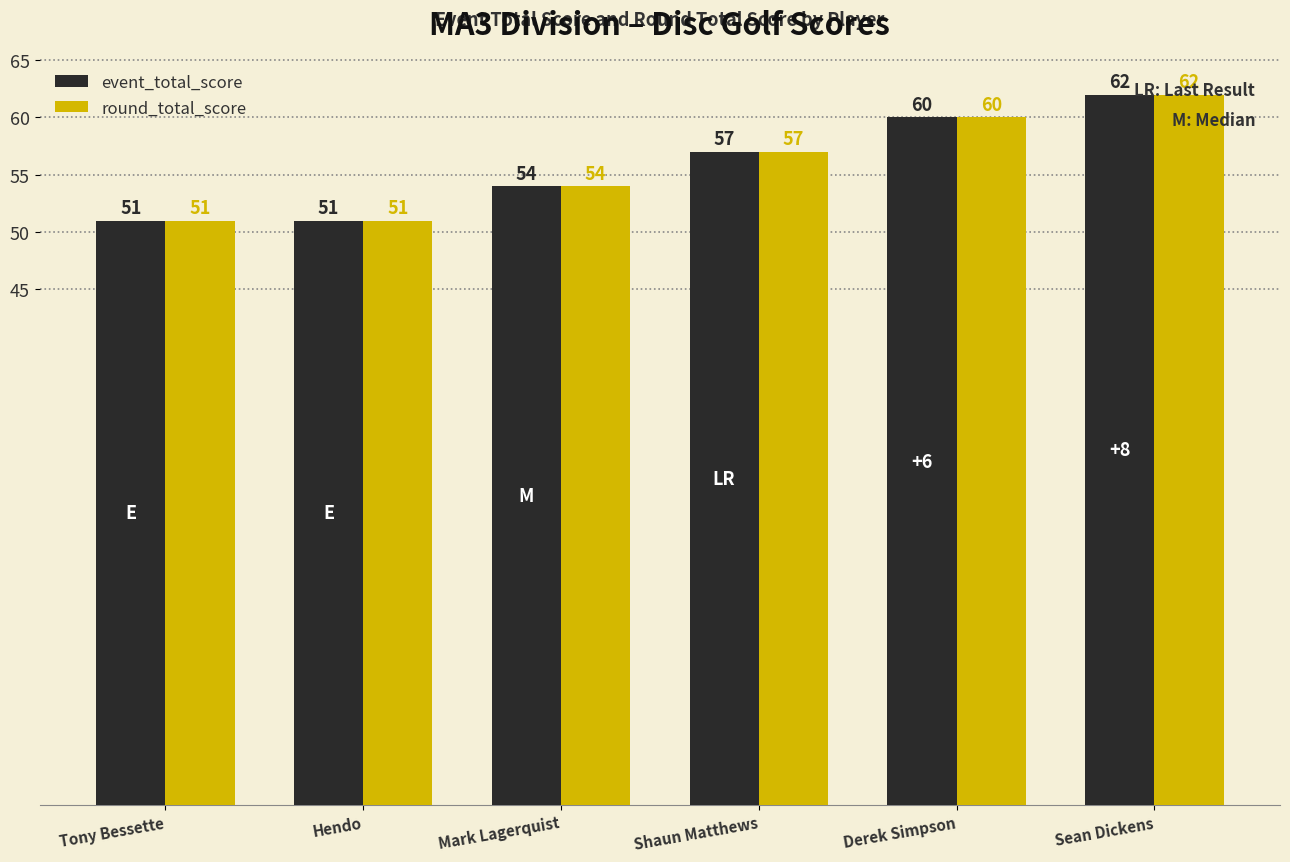

Reading left to right, list all the values displayed in this chart.

event_total_score: Tony Bessette=51	Hendo=51	Mark Lagerquist=54	Shaun Matthews=57	Derek Simpson=60	Sean Dickens=62
round_total_score: Tony Bessette=51	Hendo=51	Mark Lagerquist=54	Shaun Matthews=57	Derek Simpson=60	Sean Dickens=62